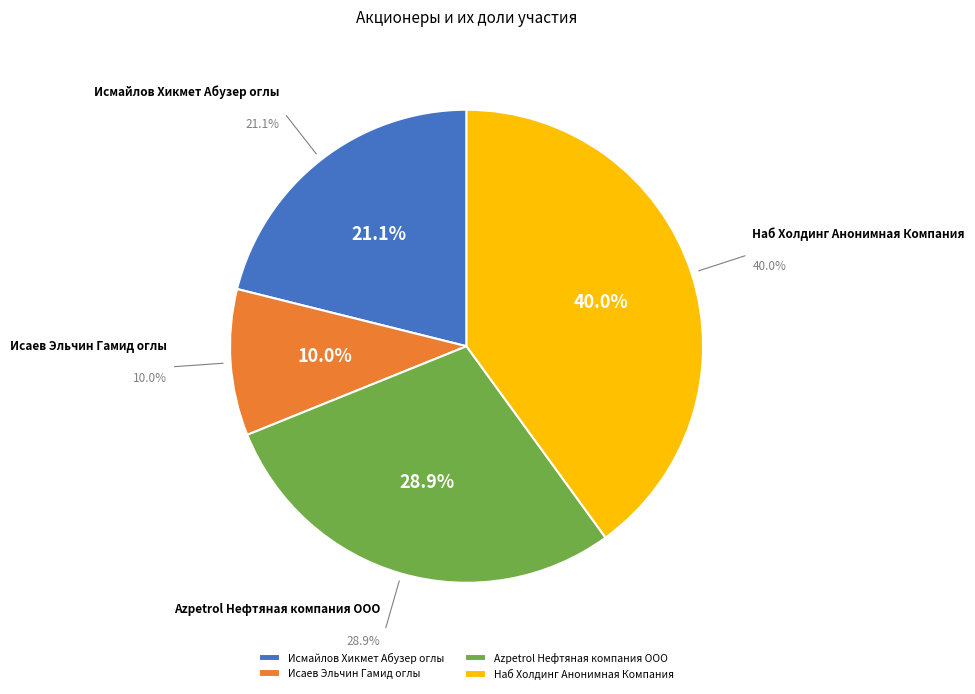

Count the number of slices in the pie.

4